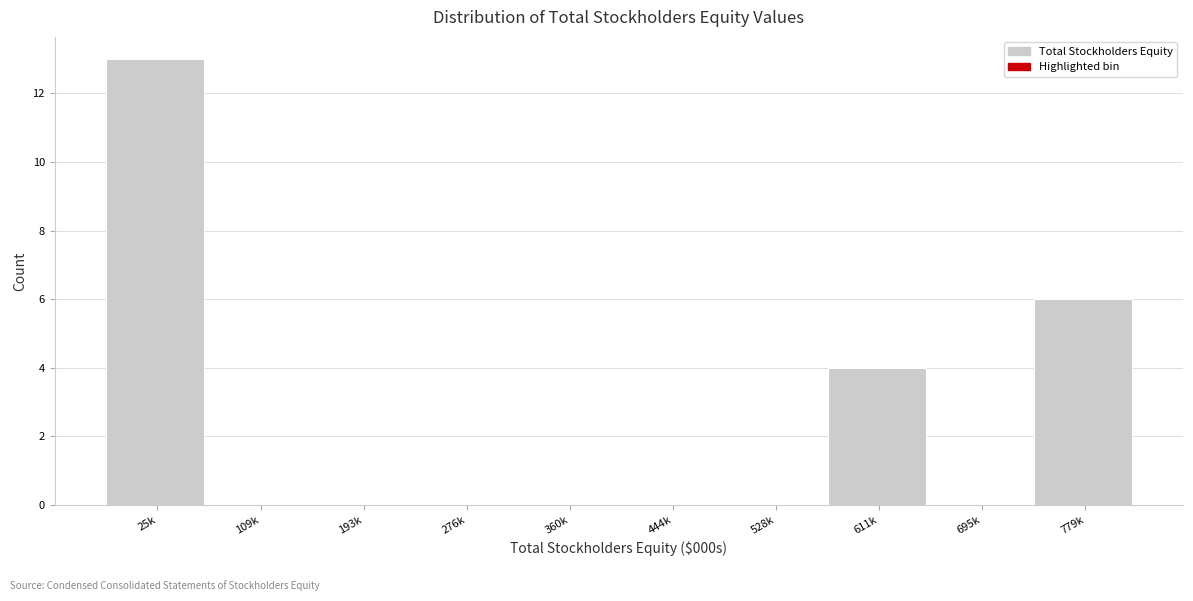

Reading left to right, extract all data points from this chart.

25k=13	109k=0	193k=0	276k=0	360k=0	444k=0	528k=0	611k=4	695k=0	779k=6